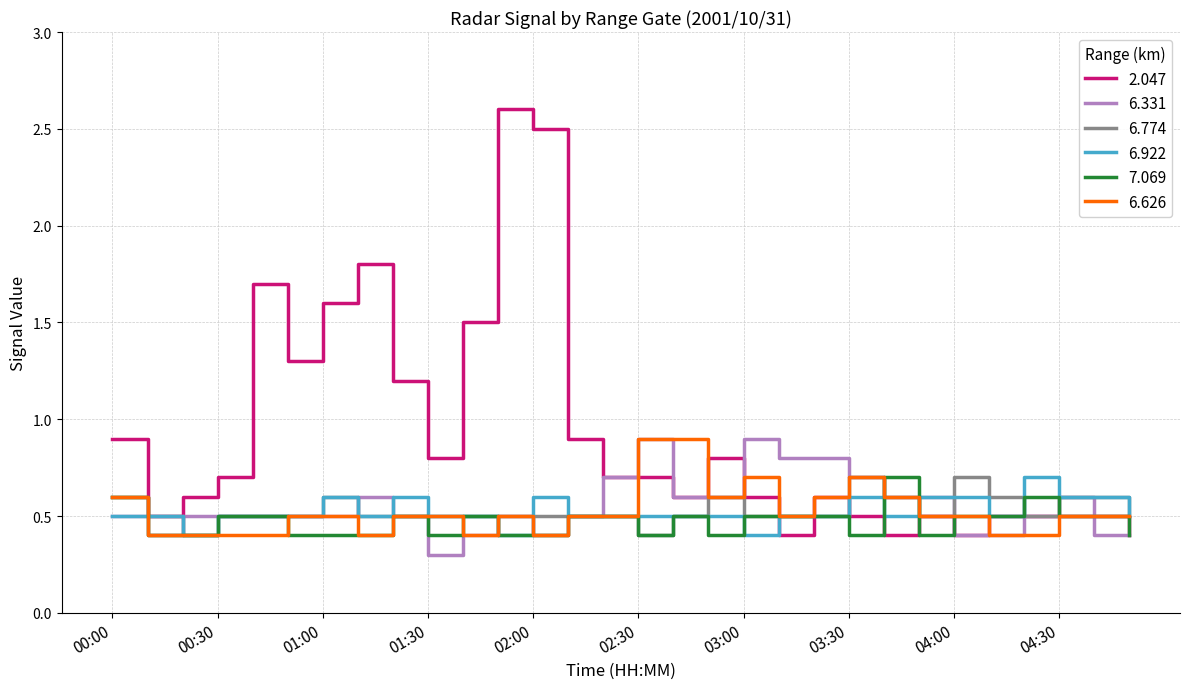

Which series has the largest total across all categories?

2.047